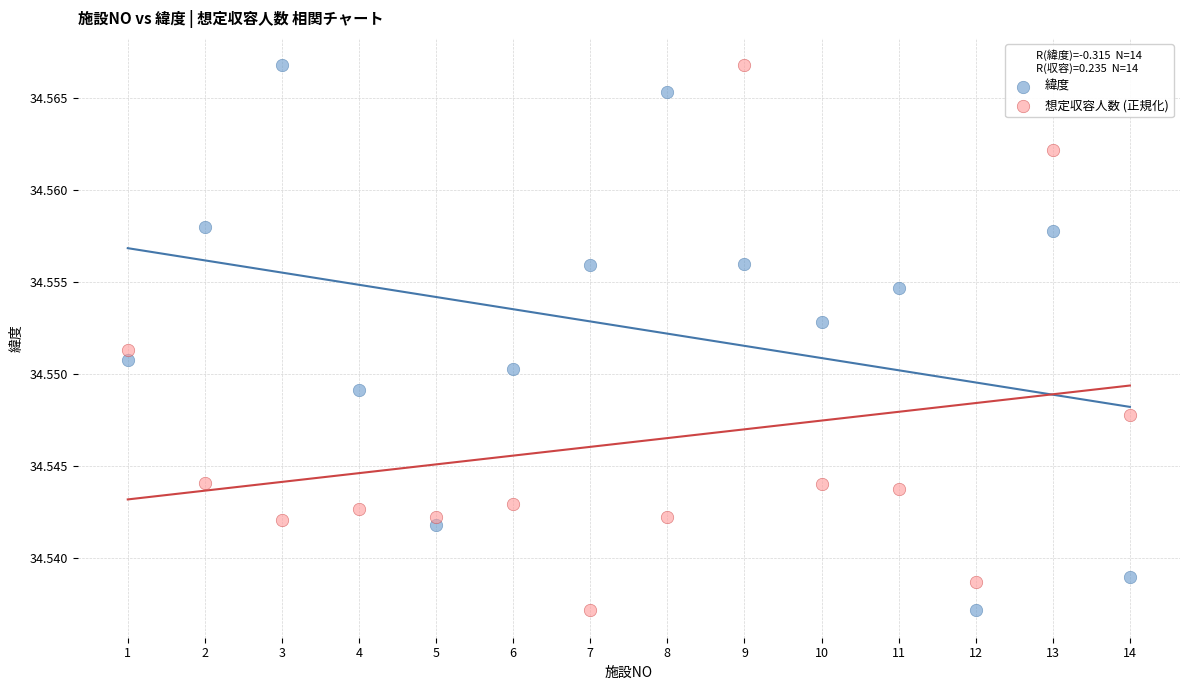

What is the X range (max minus min) for the scatter plot?

13.0